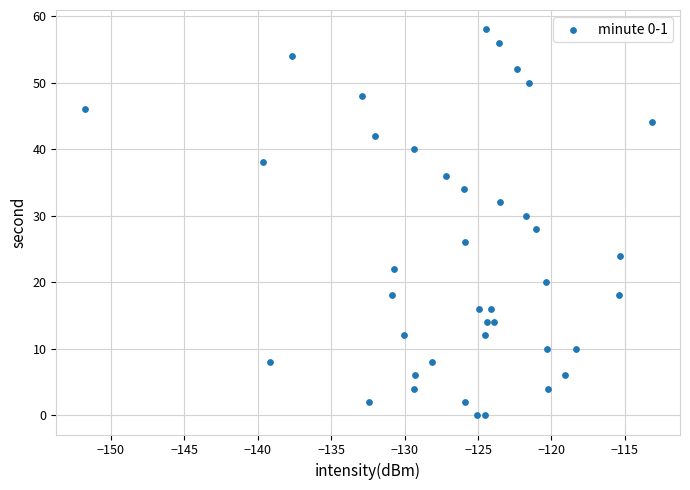

What is the range of Y values (max minus min)?

58